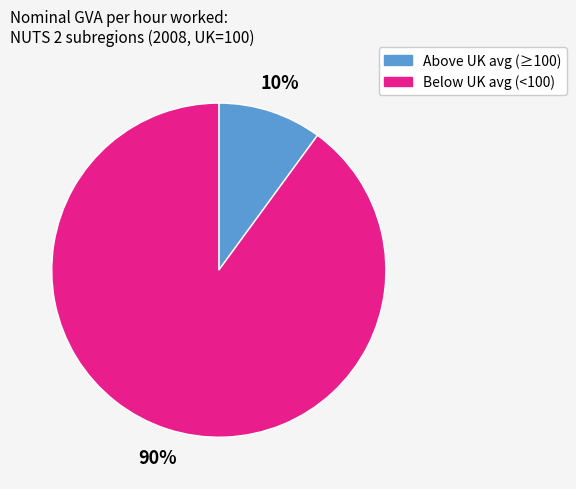

Does any single category account for the majority?

Yes